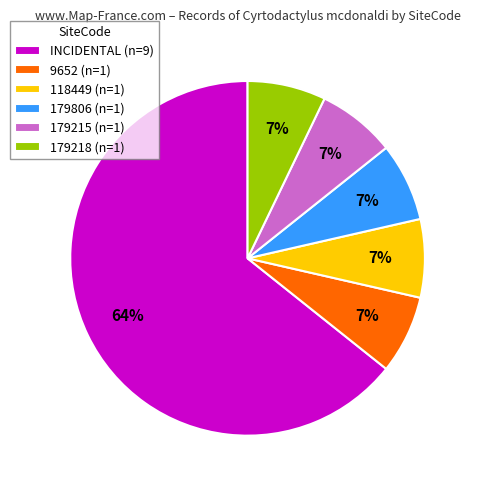

Which category accounts for the majority?

INCIDENTAL (n=9)